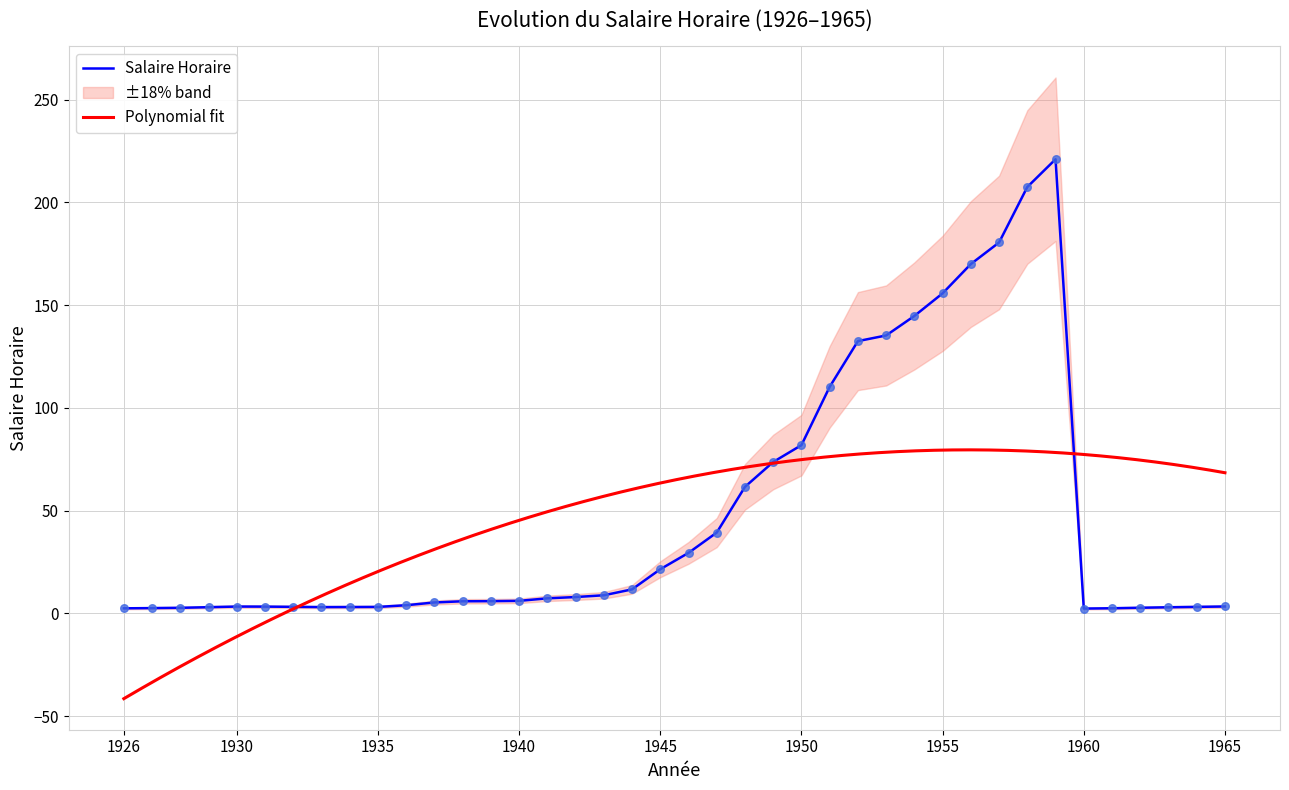

Approximately how many times larger is the value at 1934 compared to 1930?

0.9